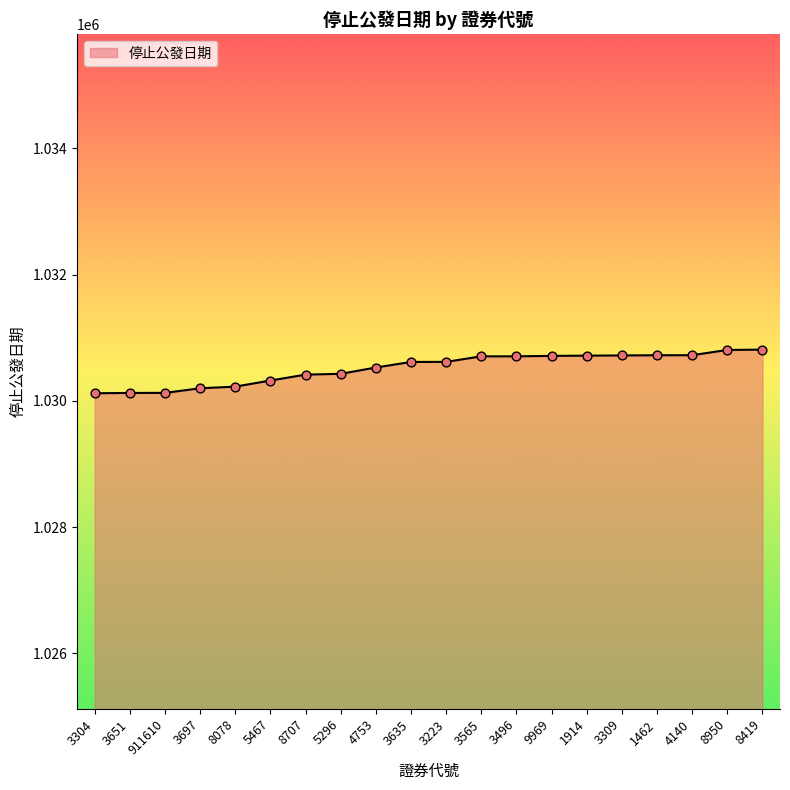

Approximately how many times larger is the value at 5467 compared to 3304?

1.0